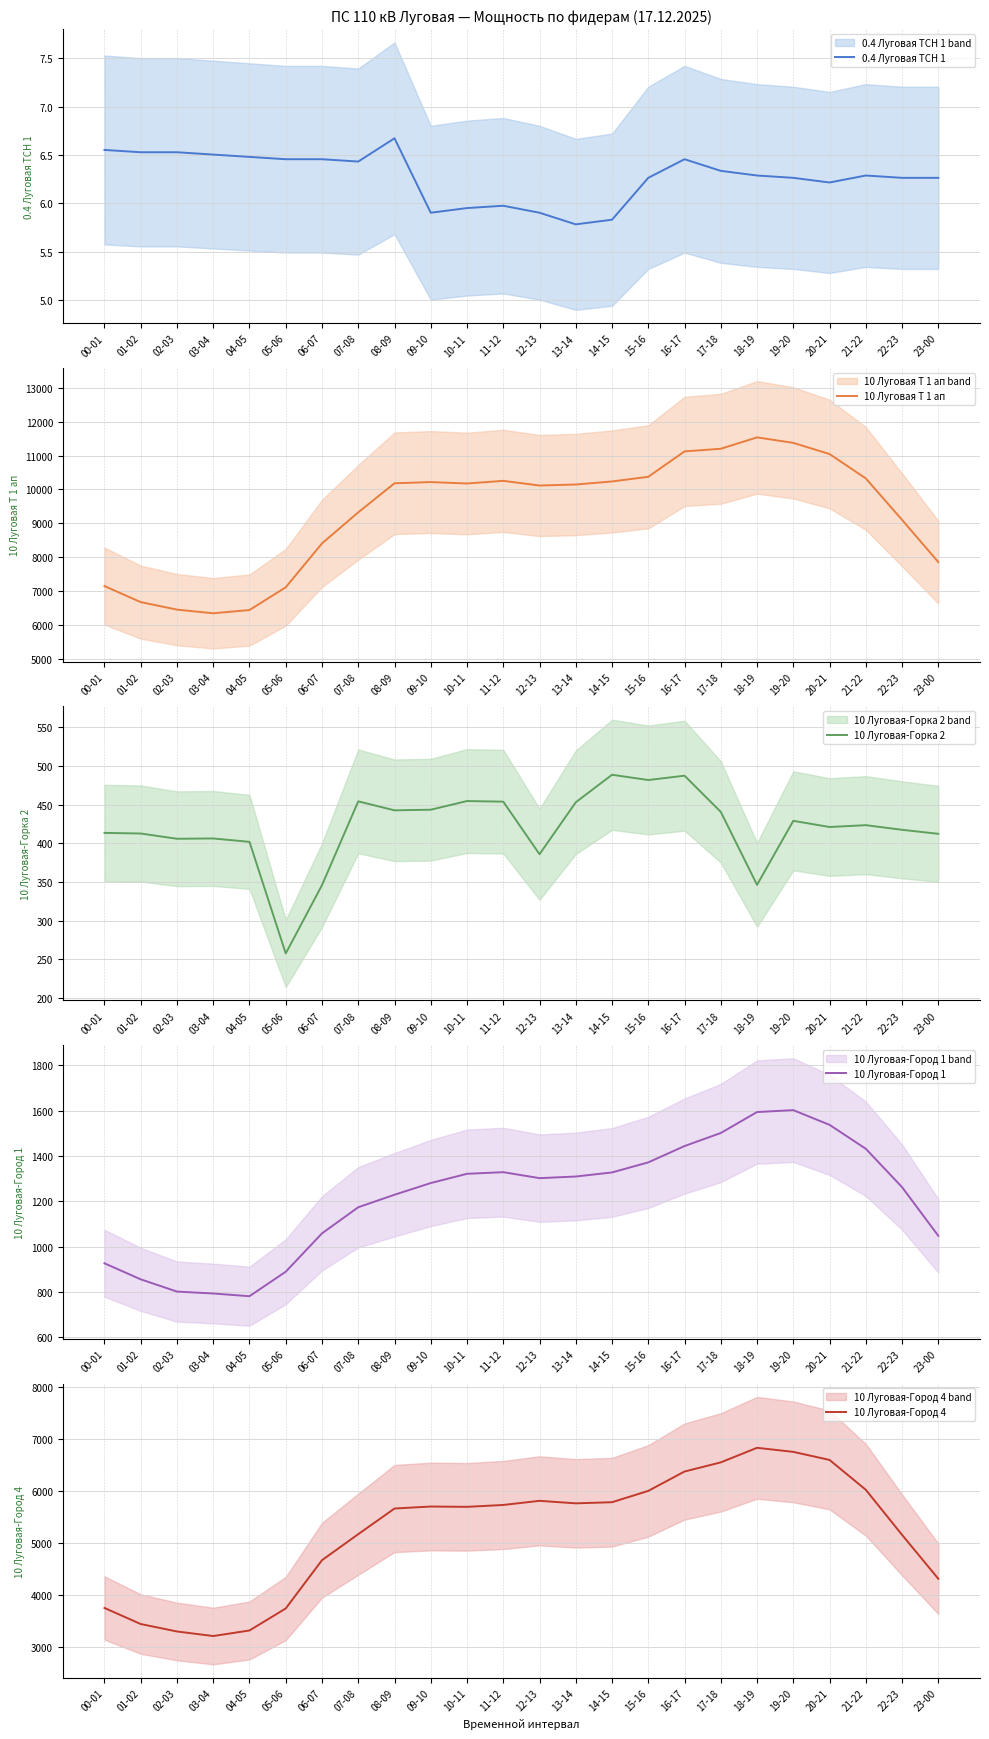

List the labels in order of 10 Луговая-Город 1 value, largest first.

19-20, 18-19, 20-21, 17-18, 16-17, 21-22, 15-16, 11-12, 14-15, 10-11, 13-14, 12-13, 09-10, 22-23, 08-09, 07-08, 06-07, 23-00, 00-01, 05-06, 01-02, 02-03, 03-04, 04-05